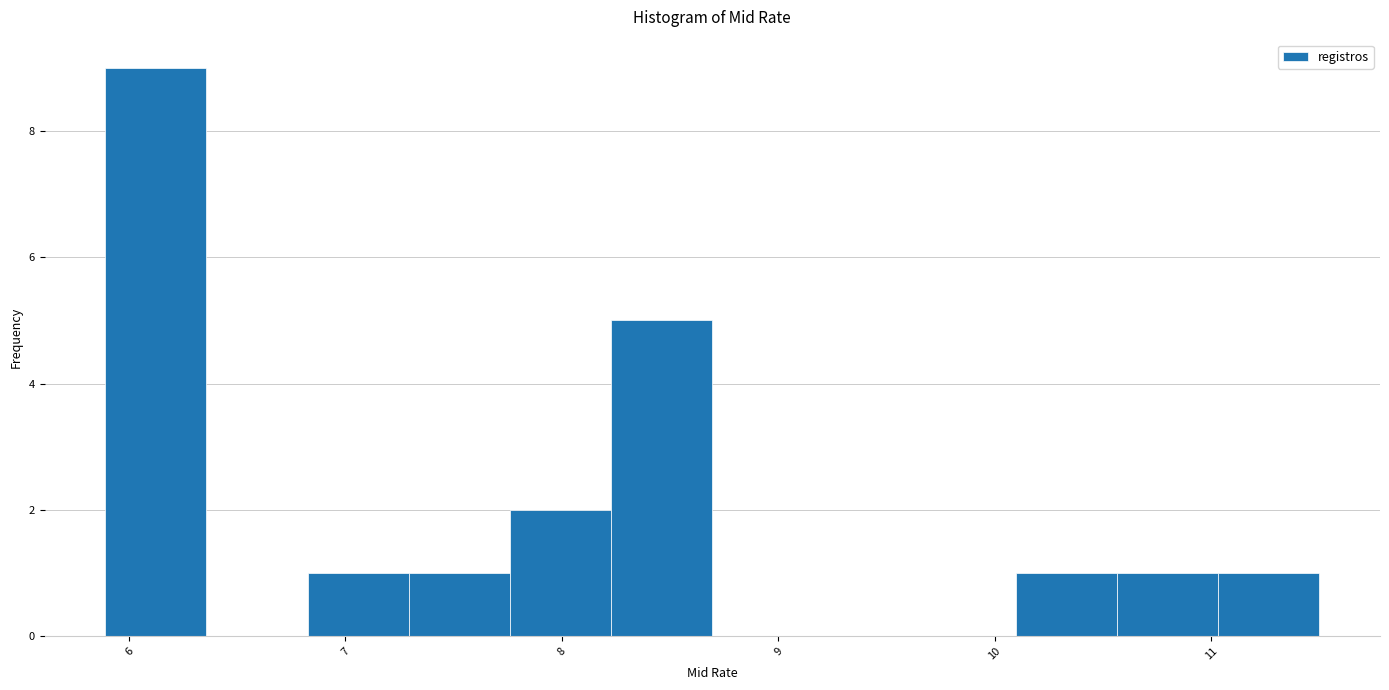

What is the height of the bar covering 10.1 to 10.6 on the x-axis? Neither the bar edges nor the heights are printed on the chart, so give them approximately, as read against the axes.

1